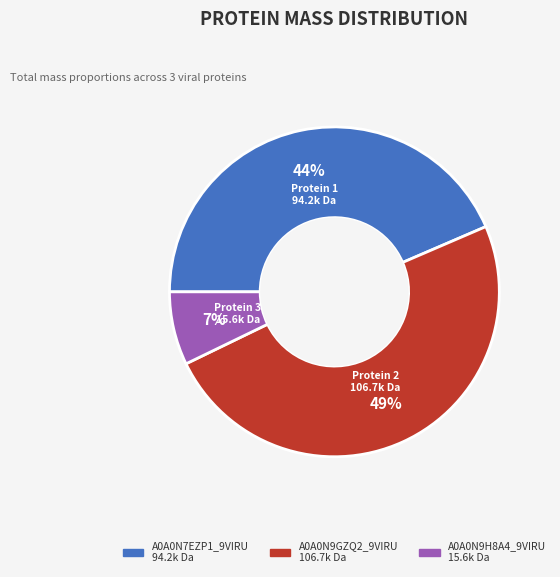

How many segments does this pie chart have?

3